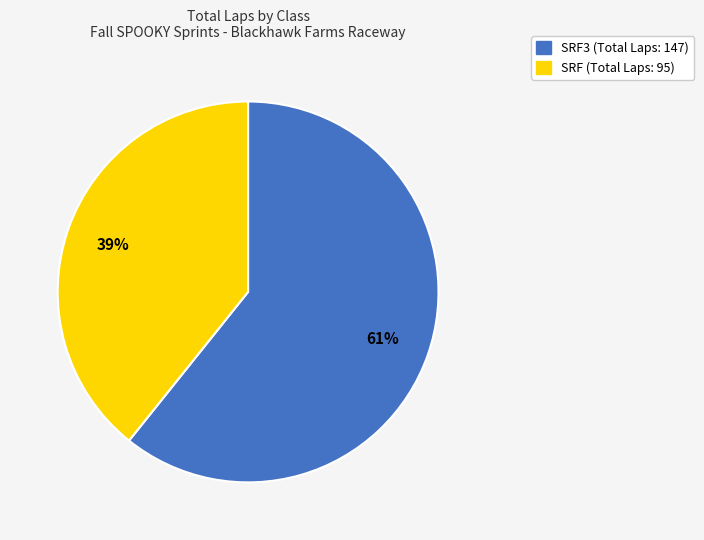

Does any single category account for the majority?

Yes